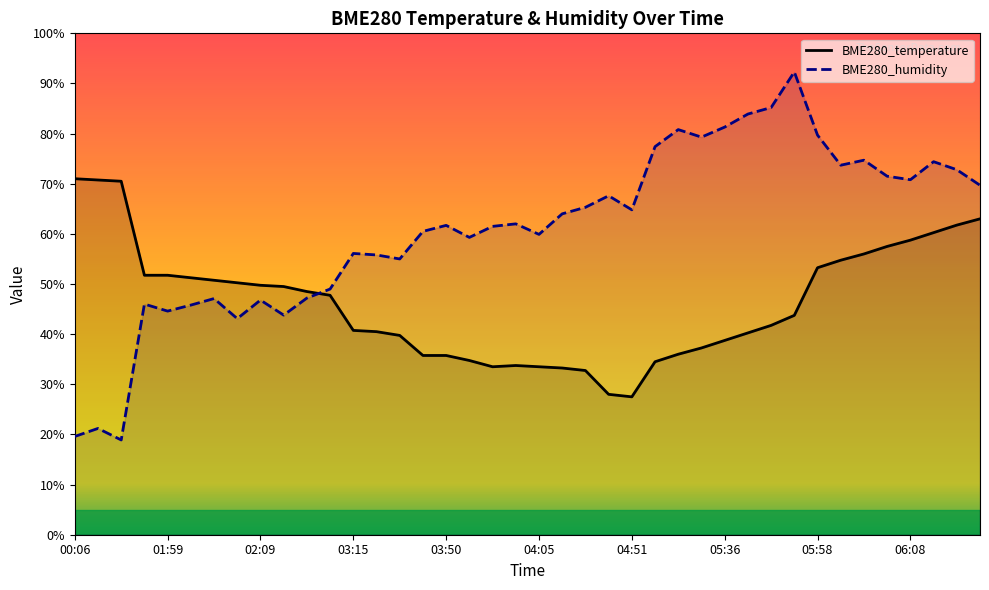

At which label is BME280_temperature closest to 49?

02:17